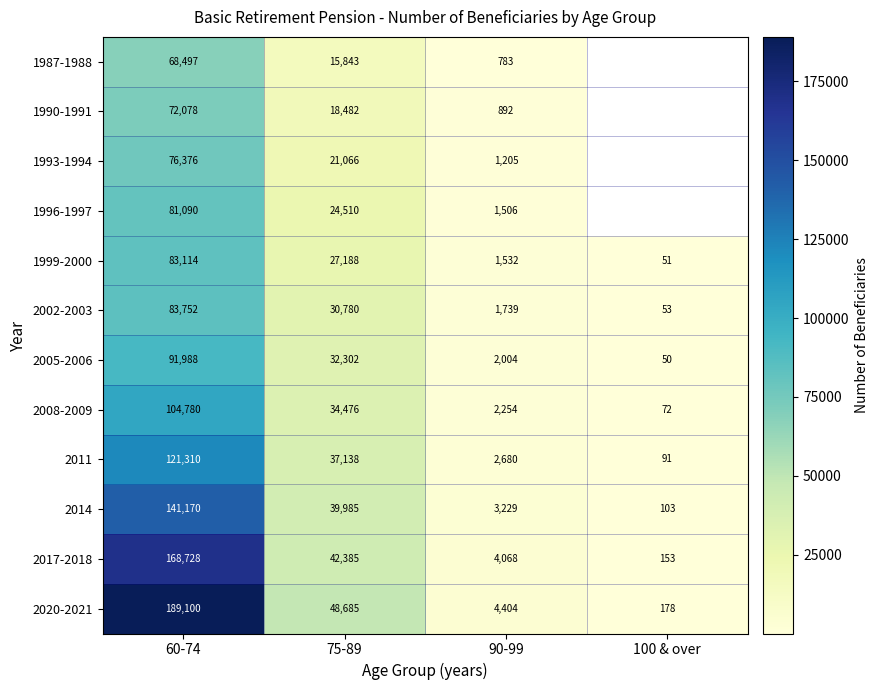

What is the minimum value shown in the chart?

50.0